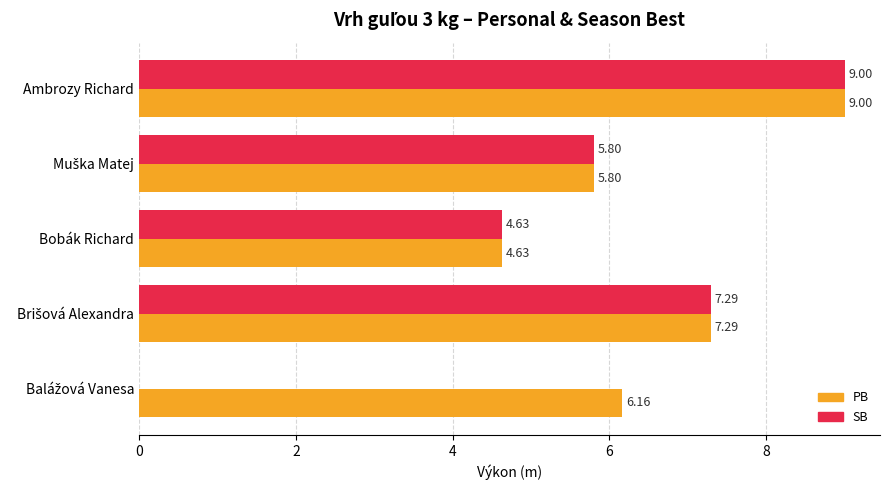

Where is SB nearest to the value 4?

Bobák Richard